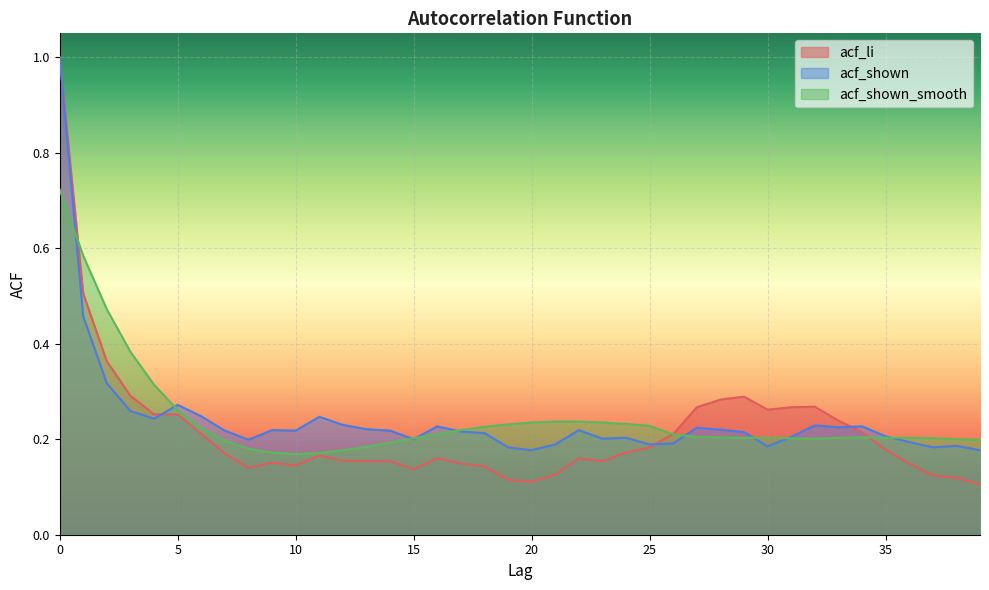

List the labels in order of acf_li value, smallest first.

39, 20, 19, 38, 37, 21, 15, 8, 18, 10, 17, 36, 9, 13, 14, 23, 12, 16, 22, 11, 7, 24, 35, 25, 6, 26, 34, 33, 4, 5, 30, 27, 31, 32, 28, 29, 3, 2, 1, 0